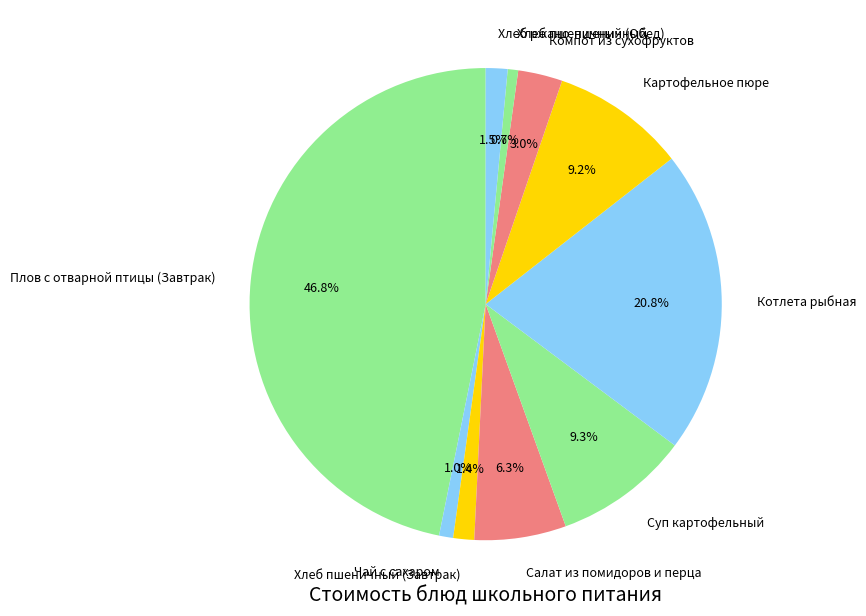

What portion of the pie excludes Хлеб пшеничный (Завтрак)?

98.6%